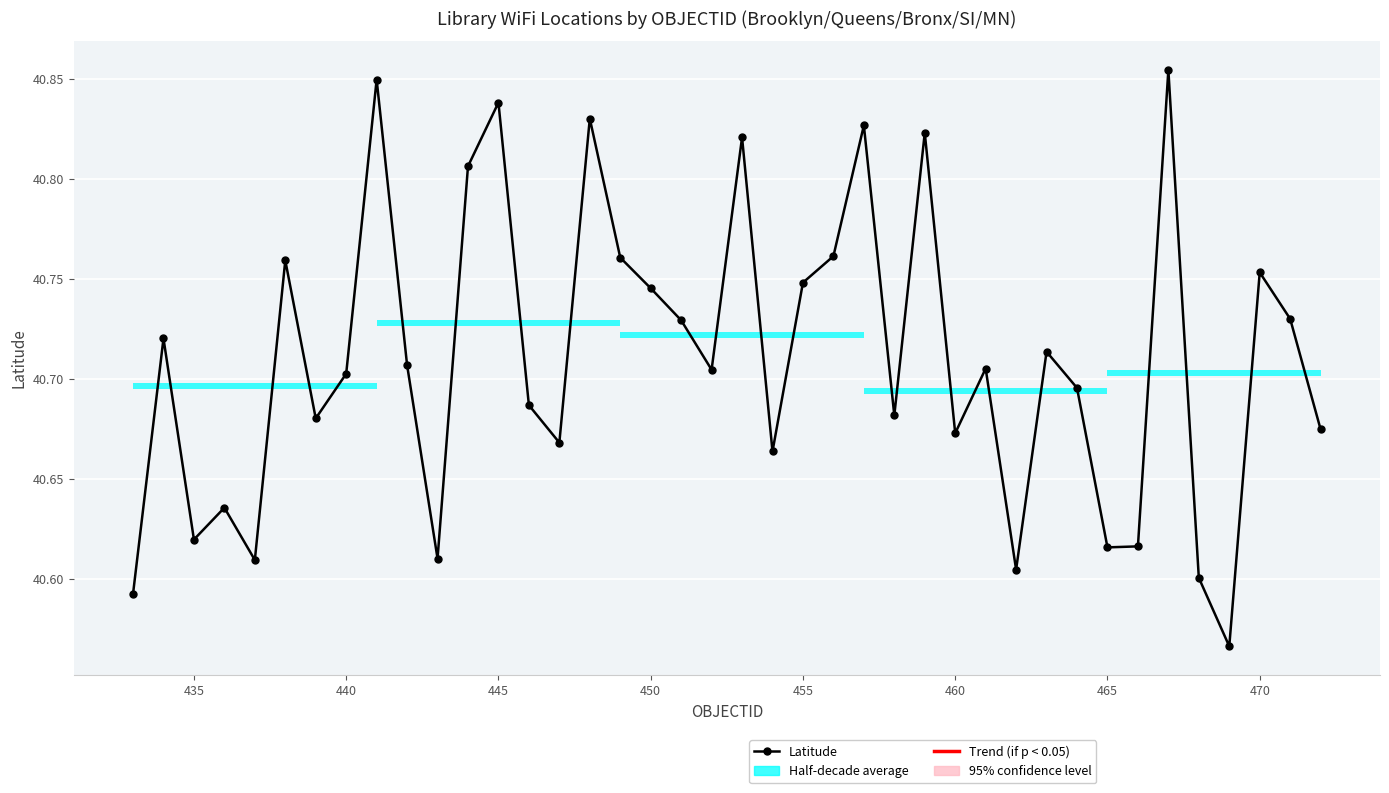

True or false: the data has more than 1 interior local peaks.

True